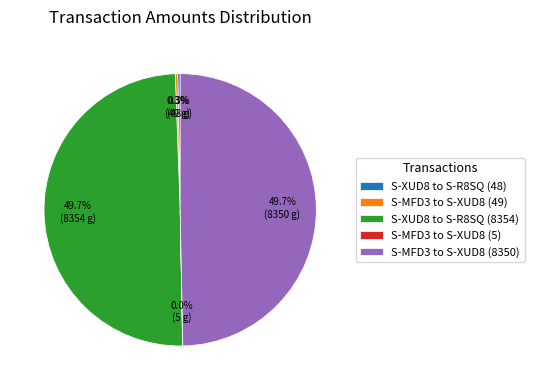

Combined, what portion of the pie is S-XUD8 to S-R8SQ (48) and S-MFD3 to S-XUD8 (8350)?

50.0%